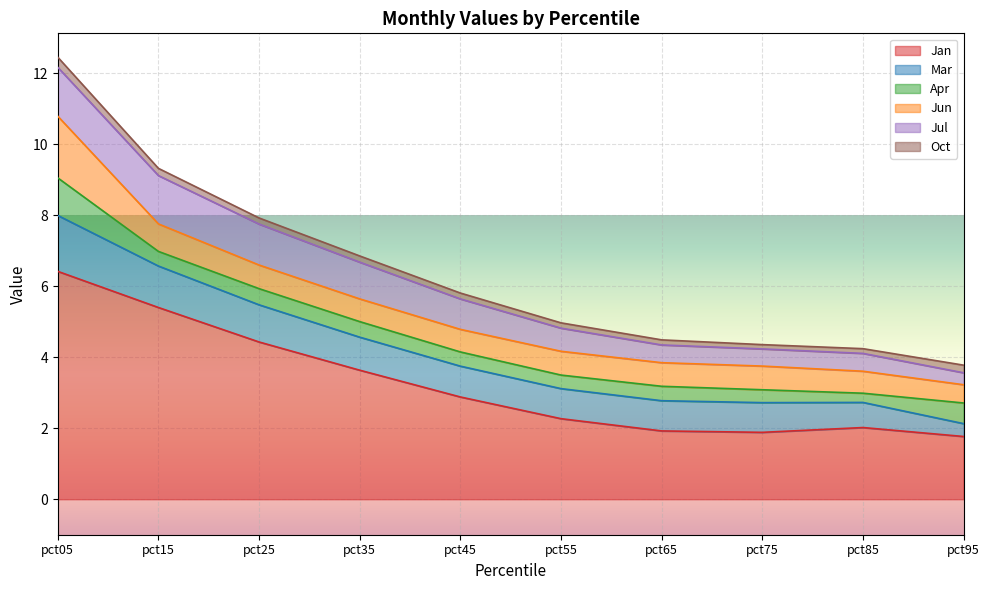

What is the approximate value of Jan at pct95?

1.8